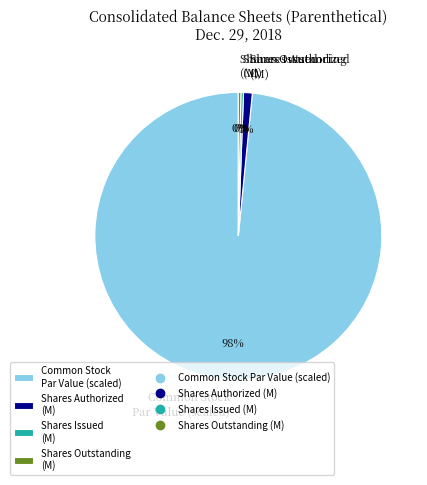

How many segments does this pie chart have?

4